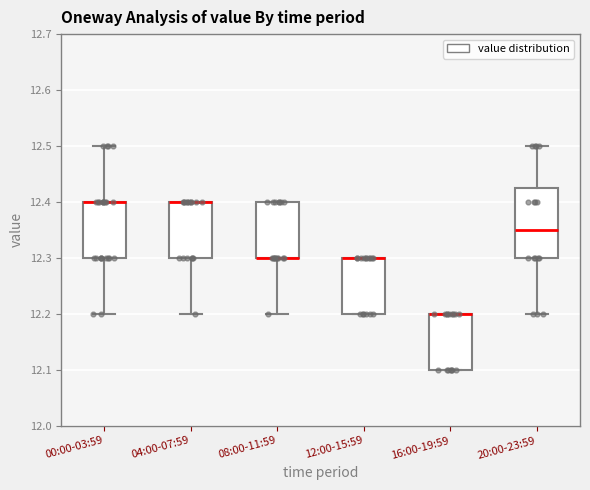

Where does the lower whisker of the box for 20:00-23:59 end on the y-axis? The values are not printed on the chart, so give them approximately, as read against the axis.

12.20